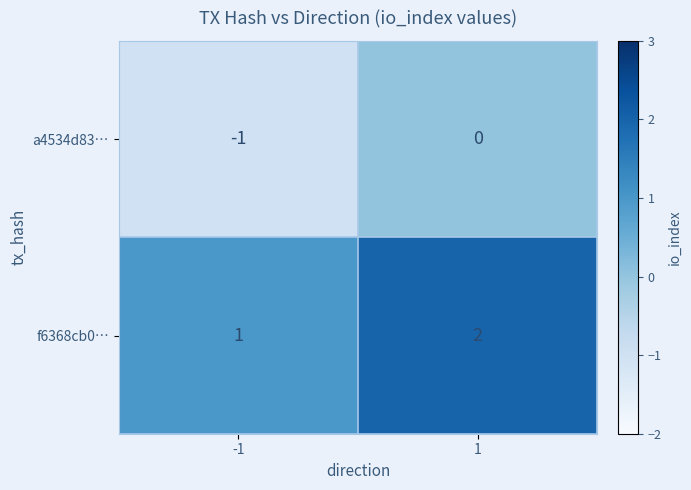

Is the value of a4534d83… at -1 greater than the value of f6368cb0… at 1?

No